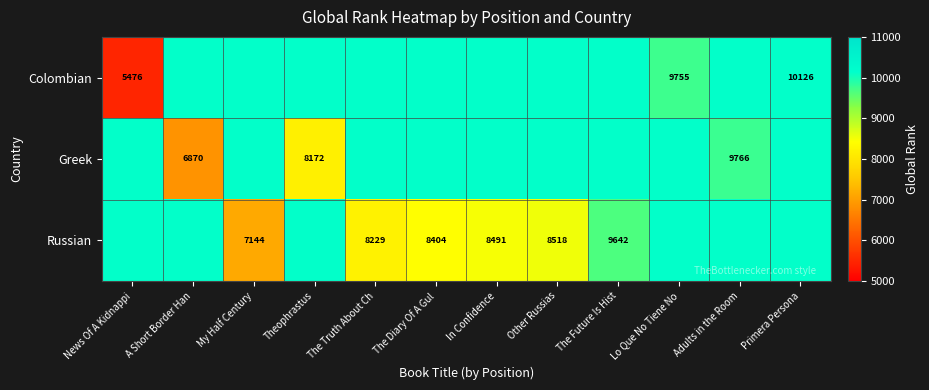

The value of Greek at Adults in the Room is 3022. True or false?

False